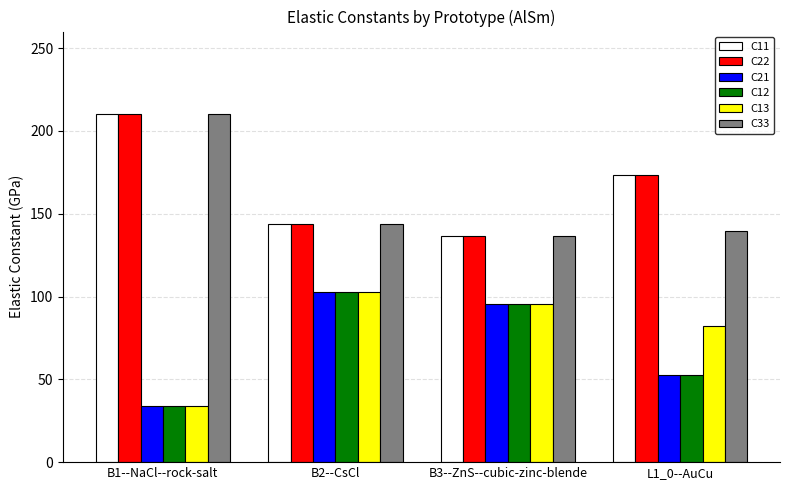

Is it true that C11 equals 210.2 at B1--NaCl--rock-salt?

True